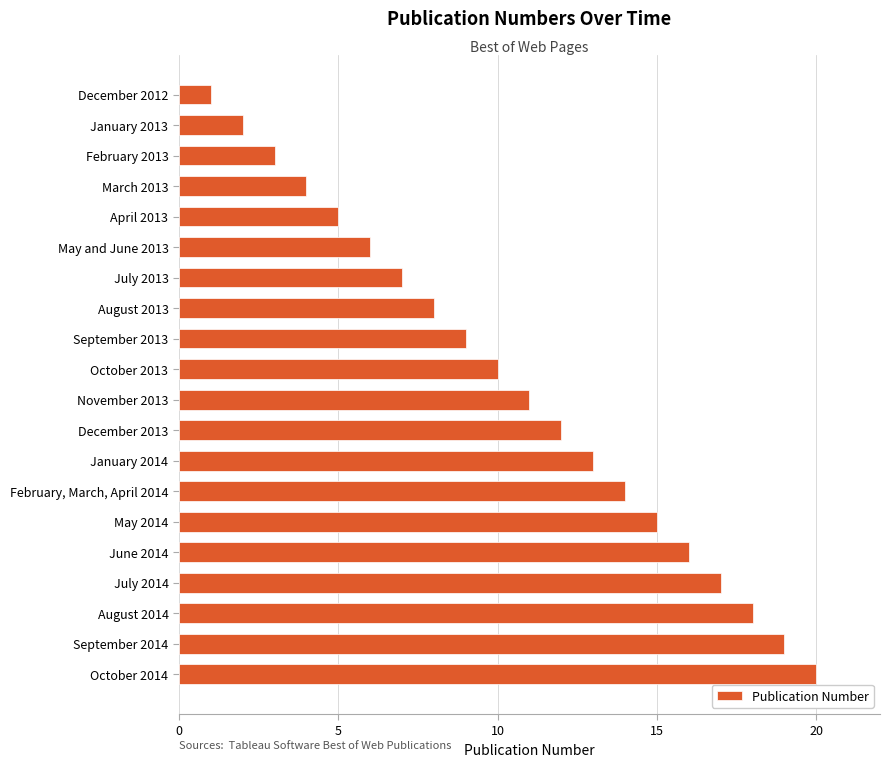

Does the chart contain any negative values?

No